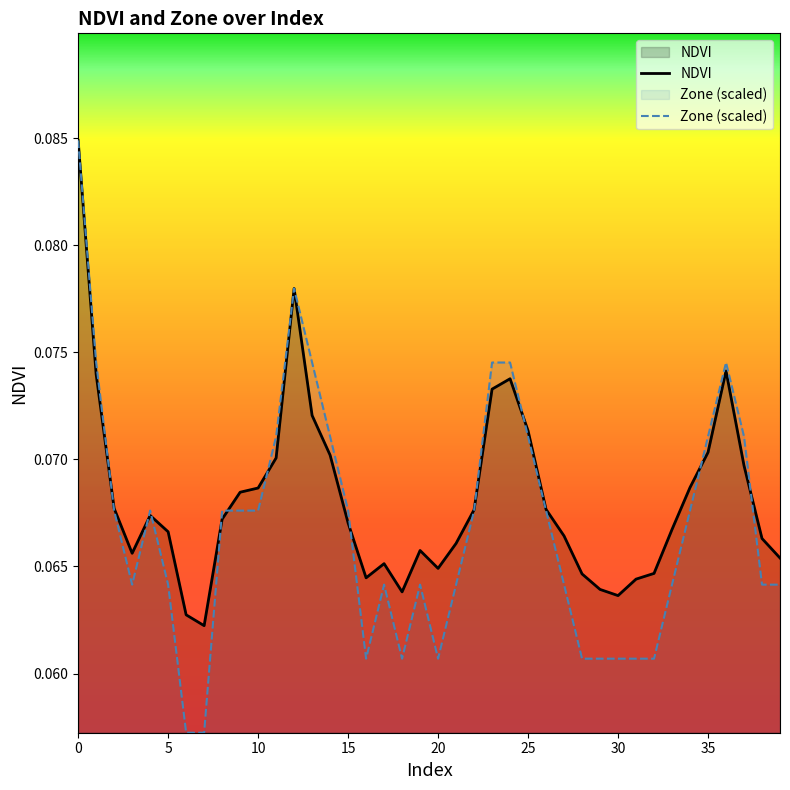

Rank the categories by NDVI value from highest to lowest.

0, 12, 36, 1, 24, 23, 13, 25, 35, 14, 11, 37, 34, 10, 9, 2, 26, 22, 4, 8, 15, 33, 5, 27, 38, 21, 19, 3, 39, 17, 20, 32, 28, 16, 31, 29, 18, 30, 6, 7